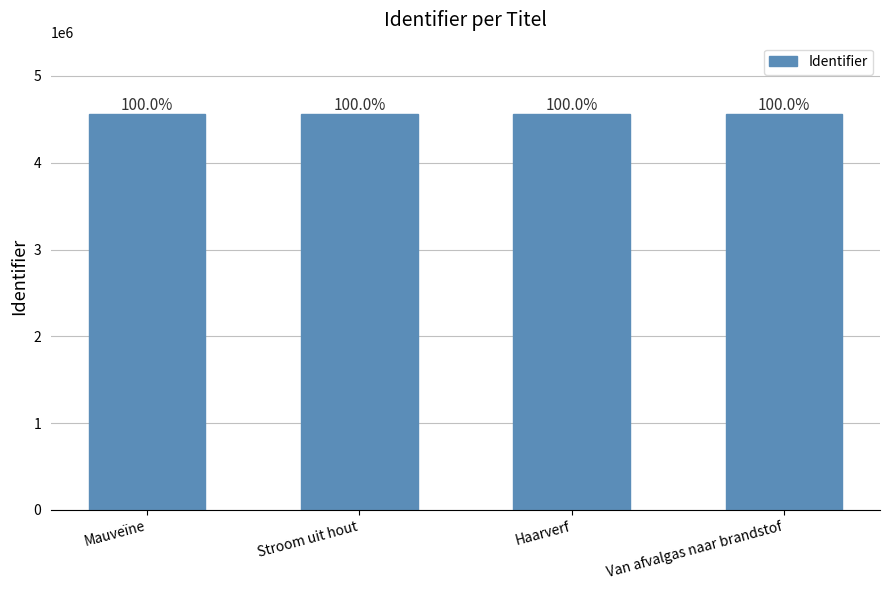

The value at Haarverf is 4561746. True or false?

True